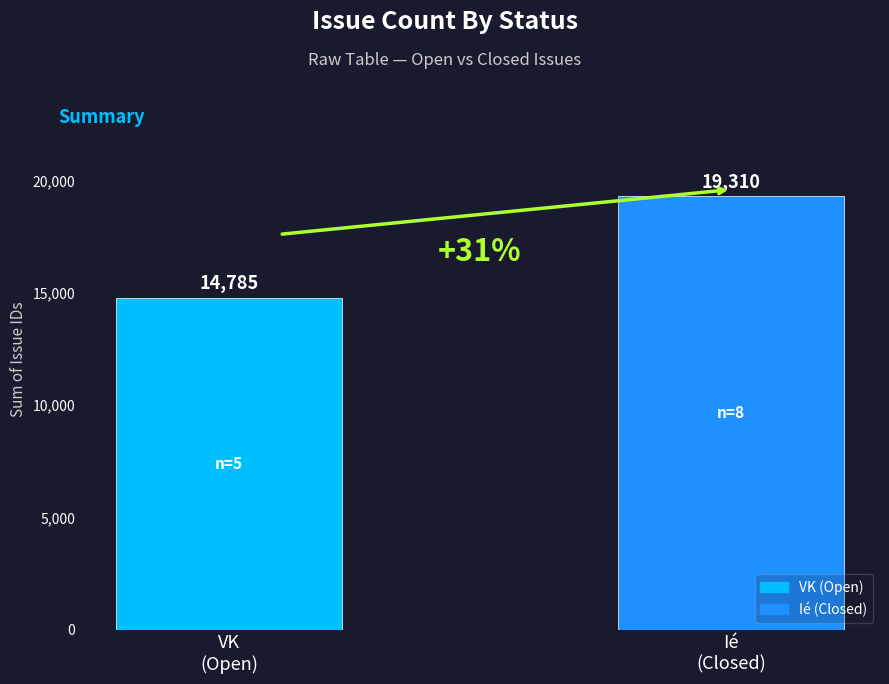

What is the approximate value at Ié
(Closed), to the nearest 50?

19300